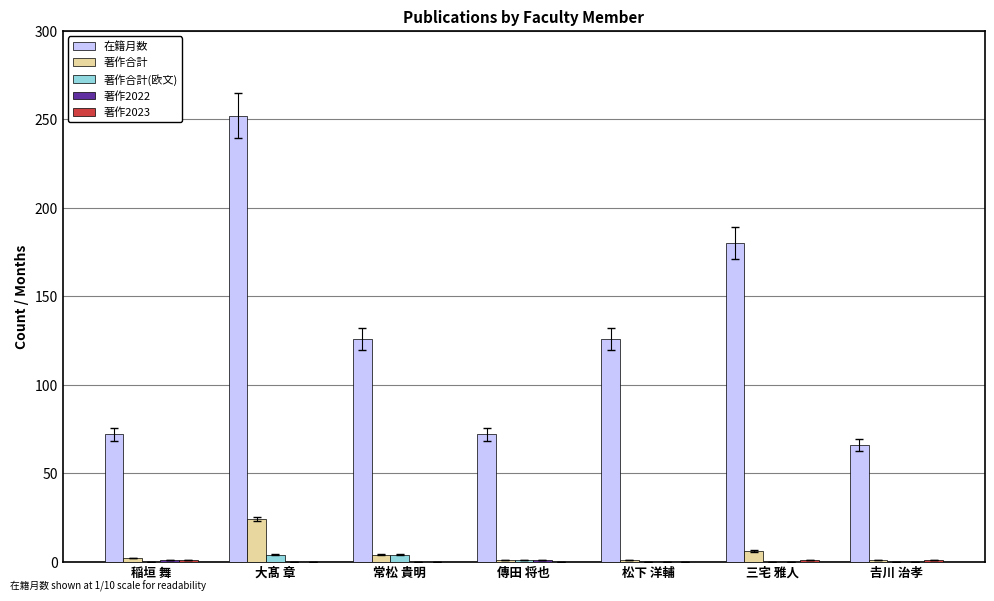

What is the sum of all 著作合計(欧文) values?

9